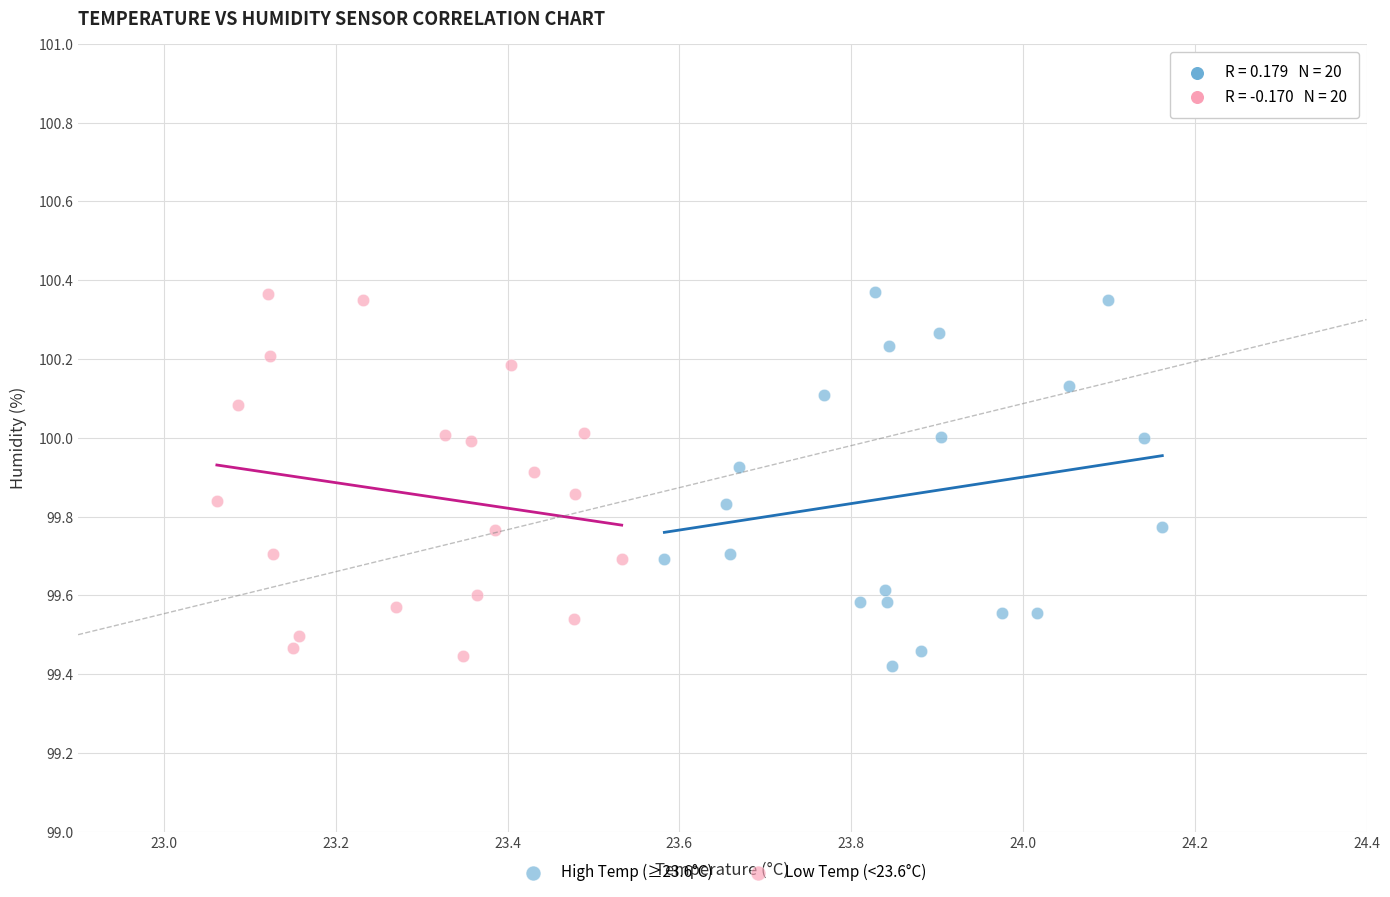

Which series reaches the minimum Y coordinate?

High Temp (≥23.6°C)